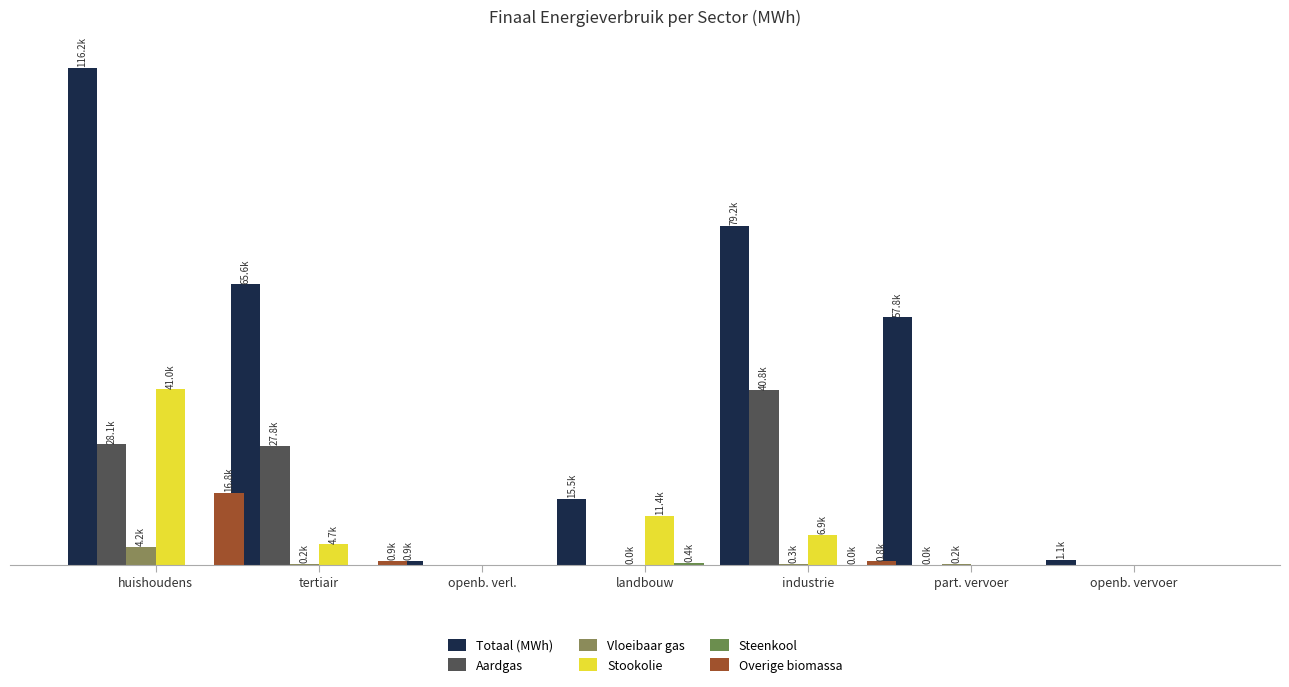

Are the bars grouped side by side (vs. stacked)?

Yes